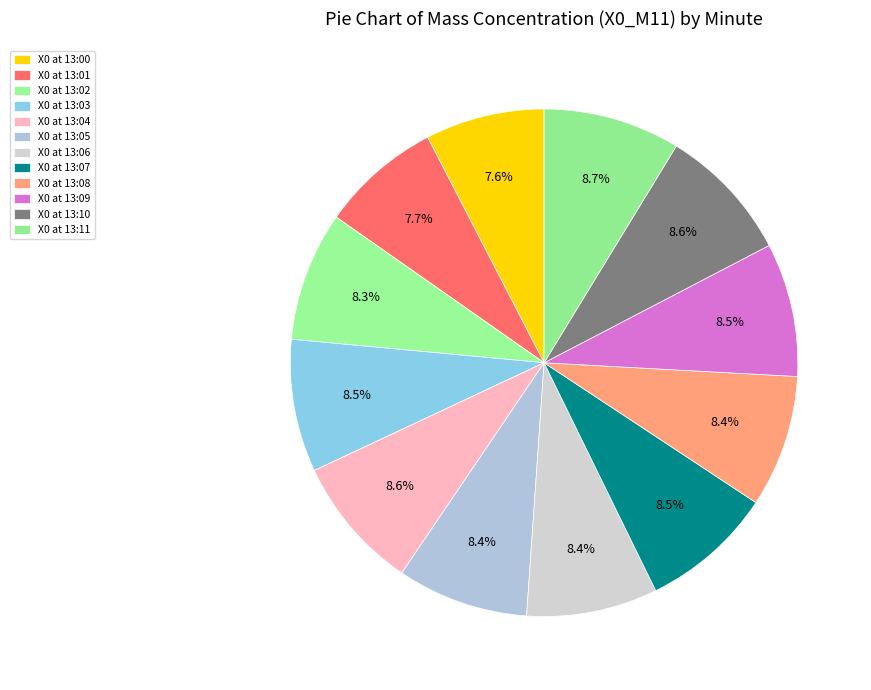

How many segments does this pie chart have?

12